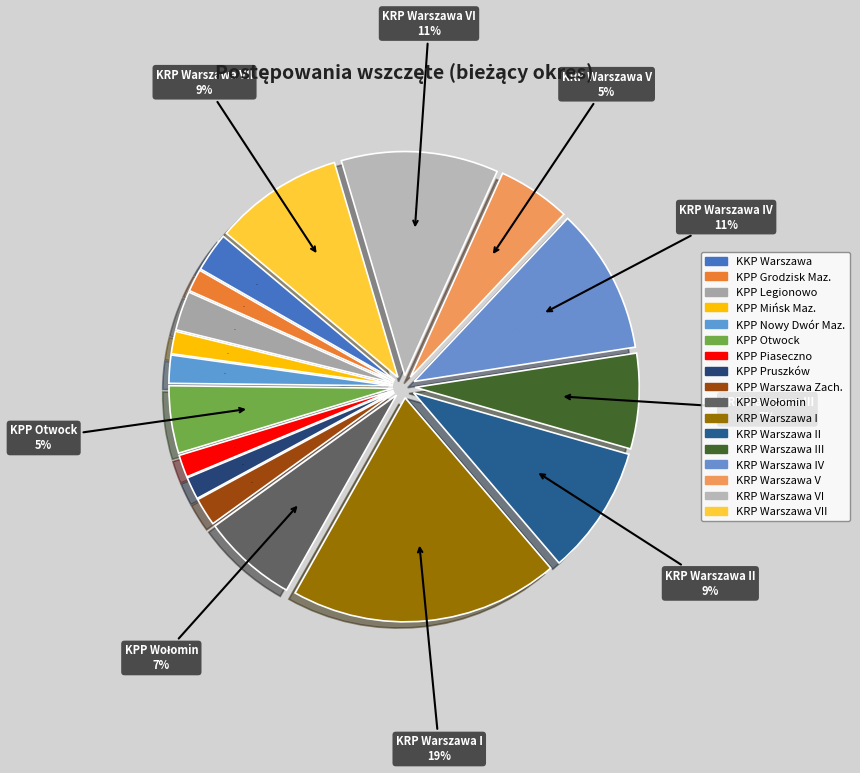

What is the change in value from KPP Grodzisk Maz. to KRP Warszawa VI?

+24